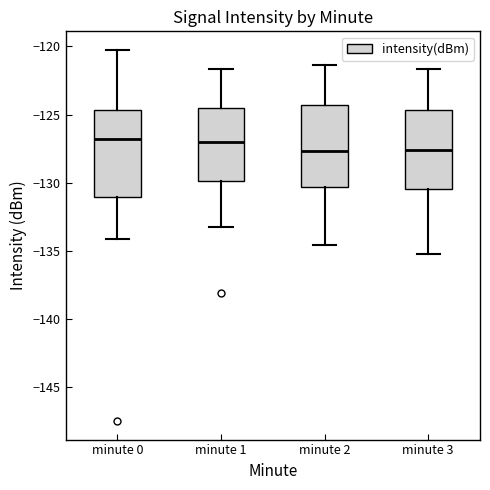

Where does the upper whisker of the box for minute 2 end on the y-axis? The values are not printed on the chart, so give them approximately, as read against the axis.

-121.5